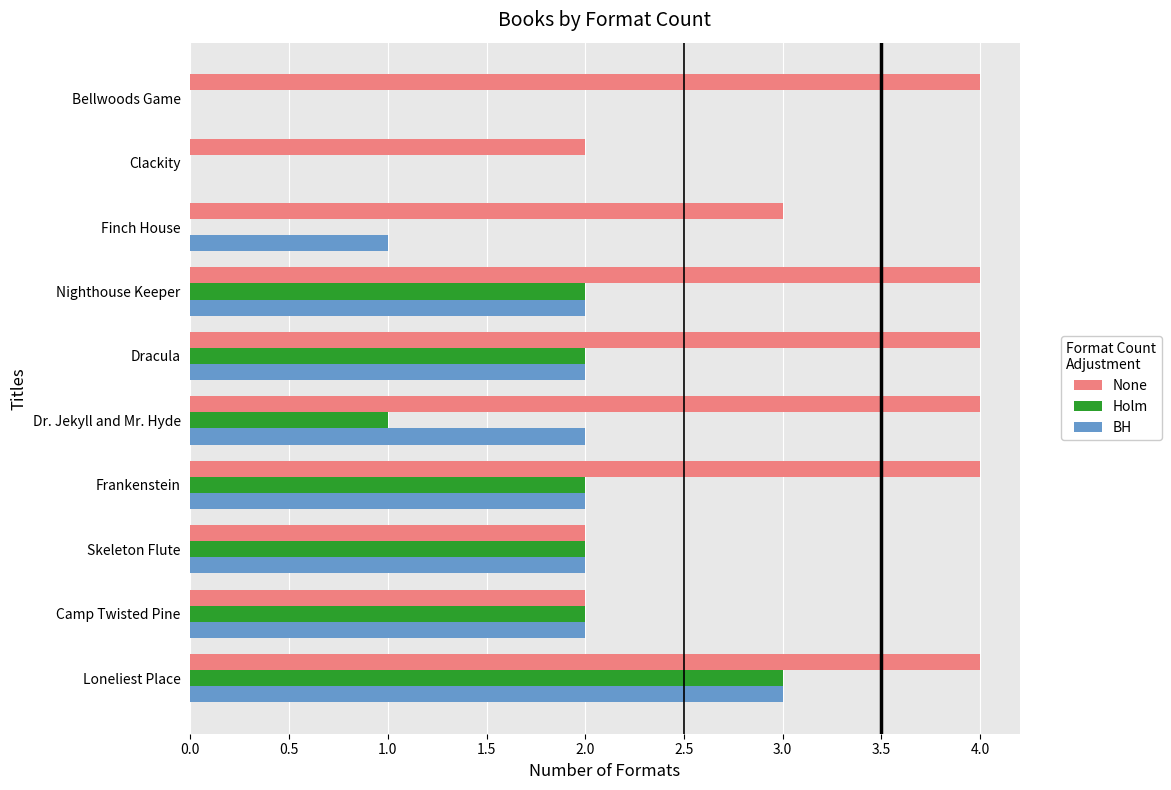

What is the sum of the Holm values at Frankenstein and Loneliest Place?

5